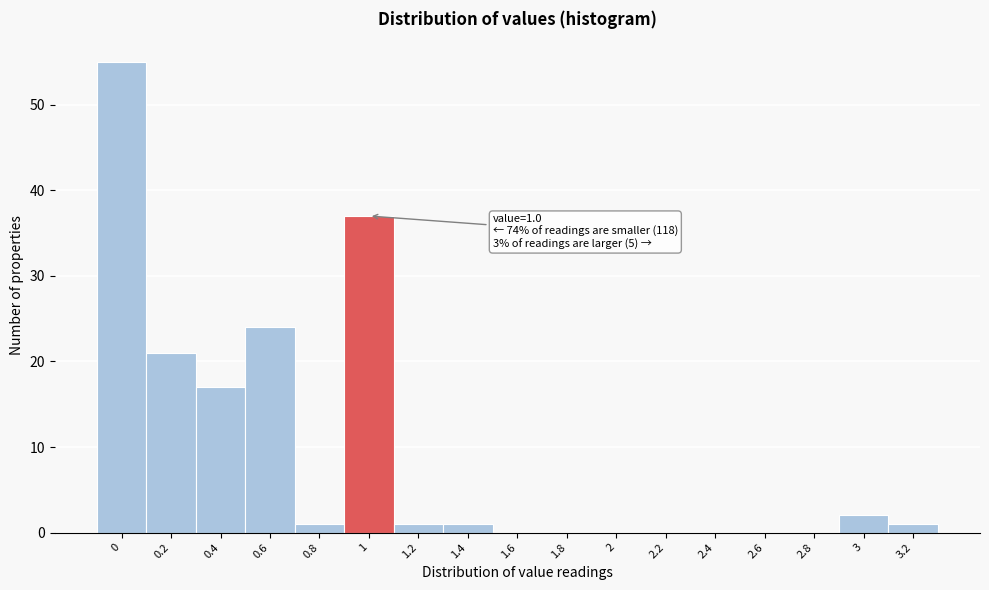

Reading left to right, what are all the values shown in this chart?

0=55	0.2=21	0.4=17	0.6=24	0.8=1	1=37	1.2=1	1.4=1	1.6=0	1.8=0	2=0	2.2=0	2.4=0	2.6=0	2.8=0	3=2	3.2=1